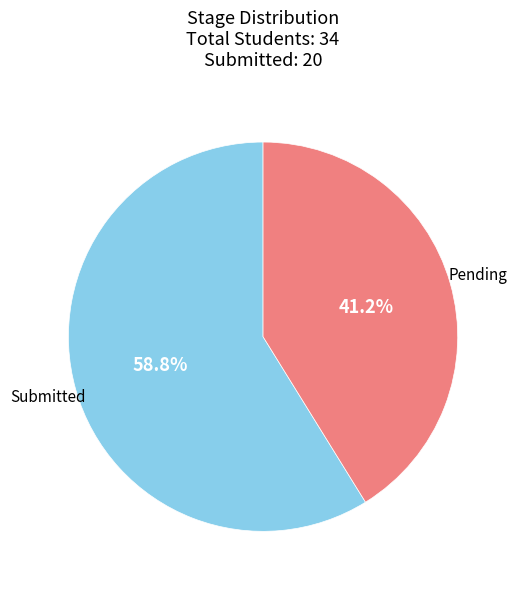

Does any single category account for the majority?

Yes